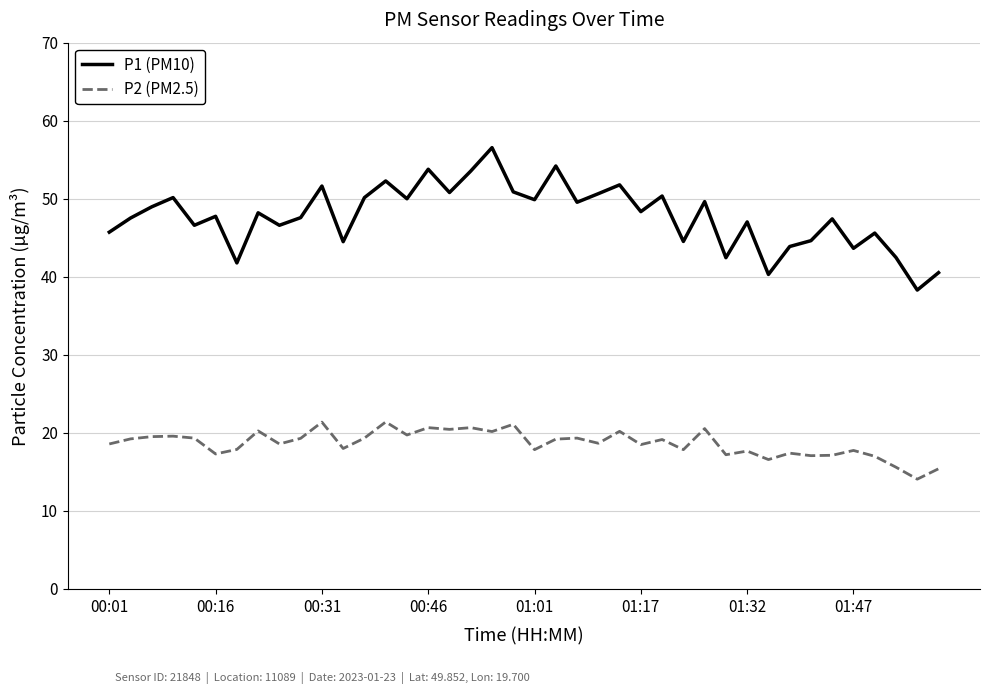

Rank the series by their average value, from highest to lowest.

P1 (PM10), P2 (PM2.5)